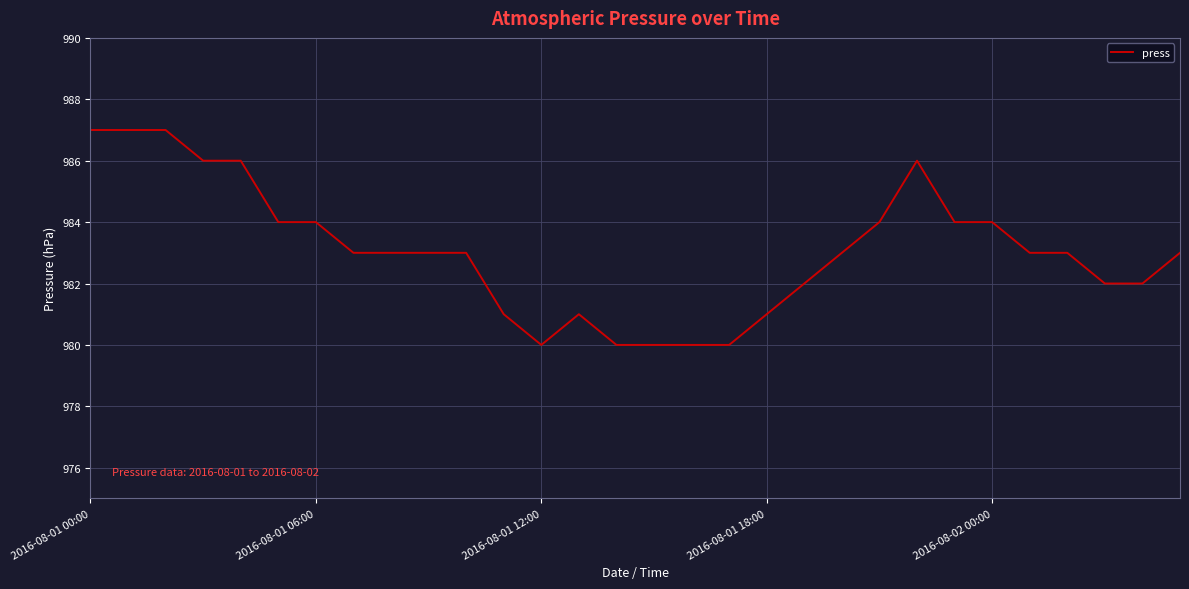

What is the greatest value displayed?

987